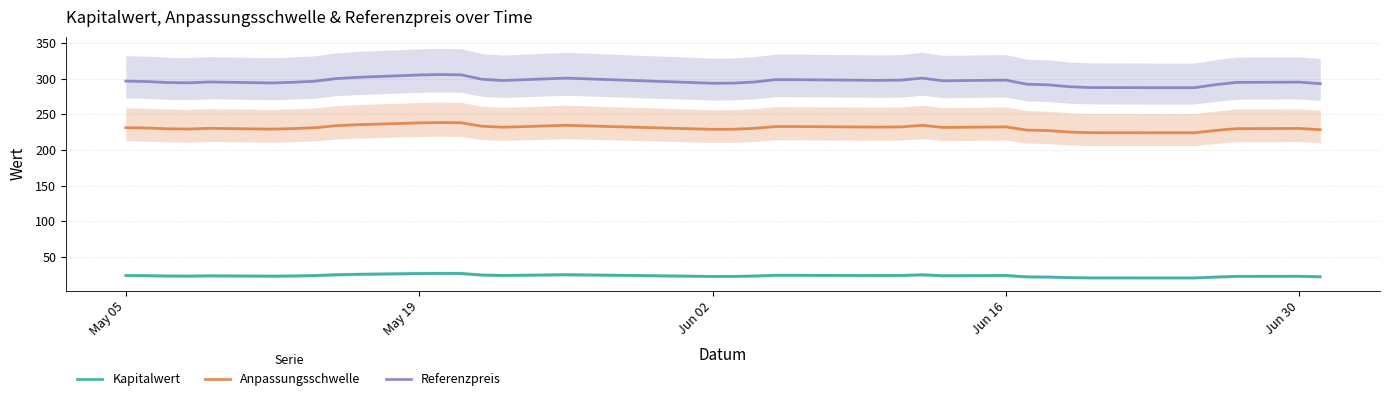

What is the value of the Referenzpreis point at the 2nd from the left?

295.8